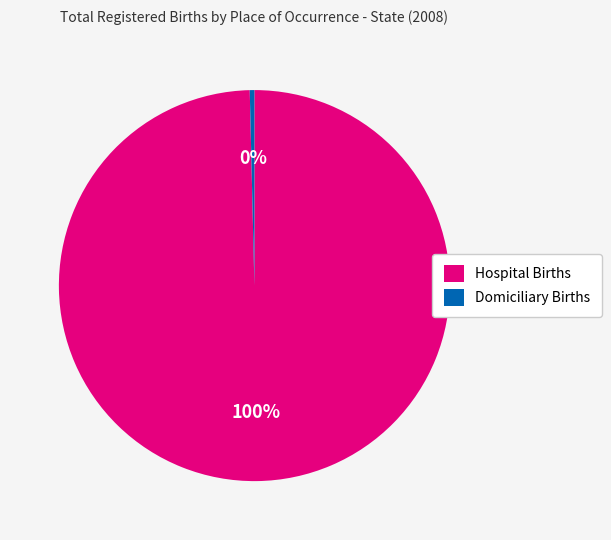

To the nearest percent, what percentage of the pie is Hospital Births?

100%